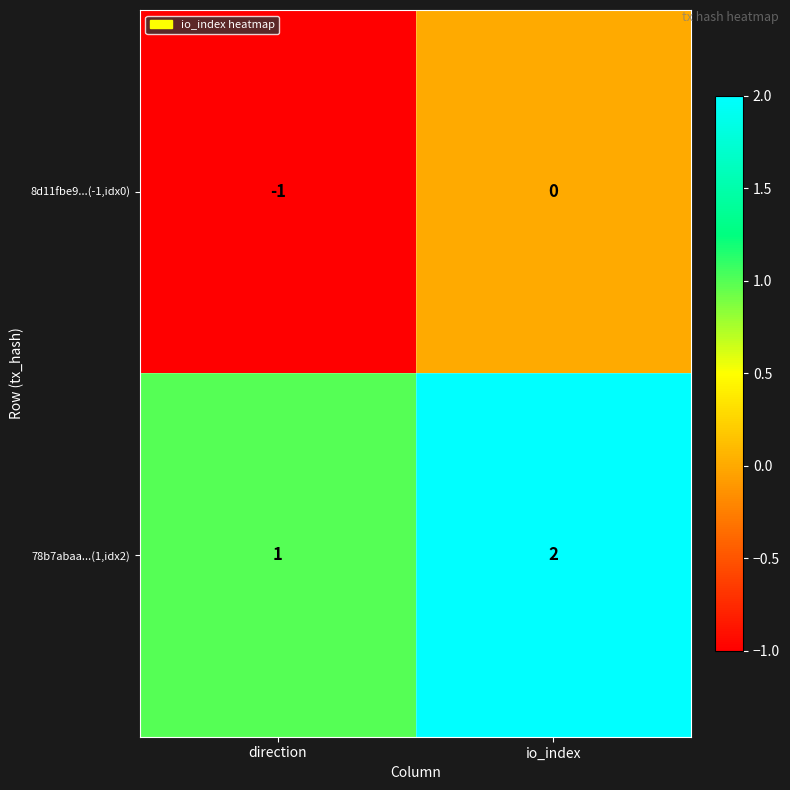

What is the sum of the 78b7abaa...(1,idx2) values at io_index and direction?

3